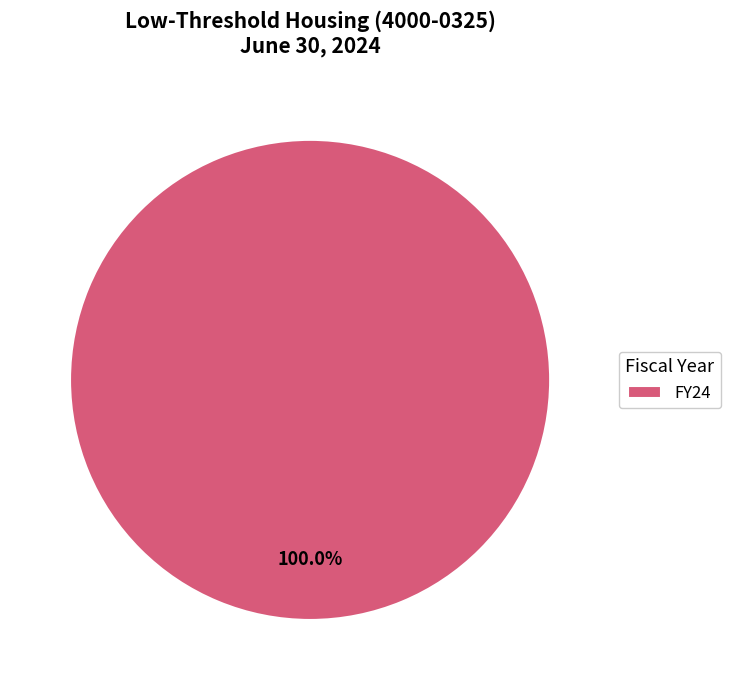

Is there any slice that represents more than half of the pie?

Yes